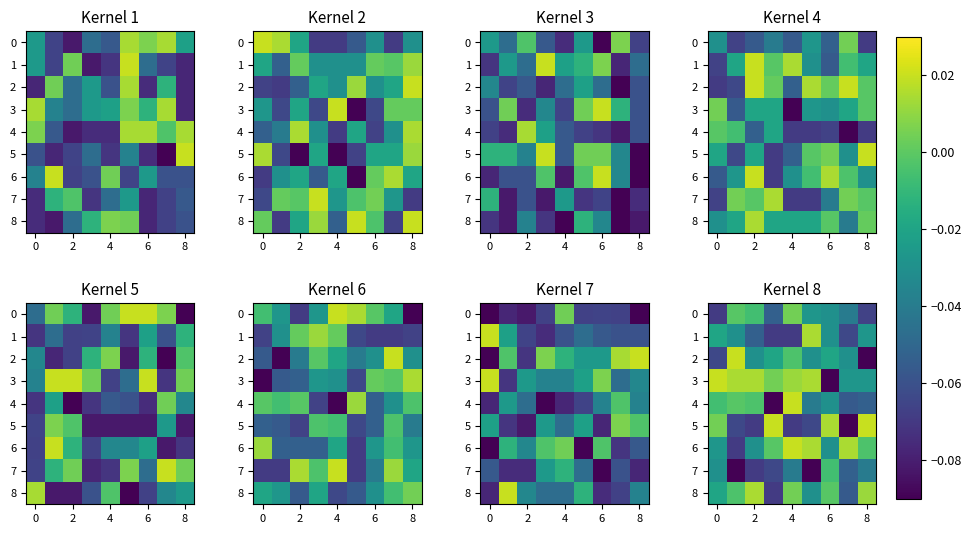

How many values in row_3 are below zero?

3